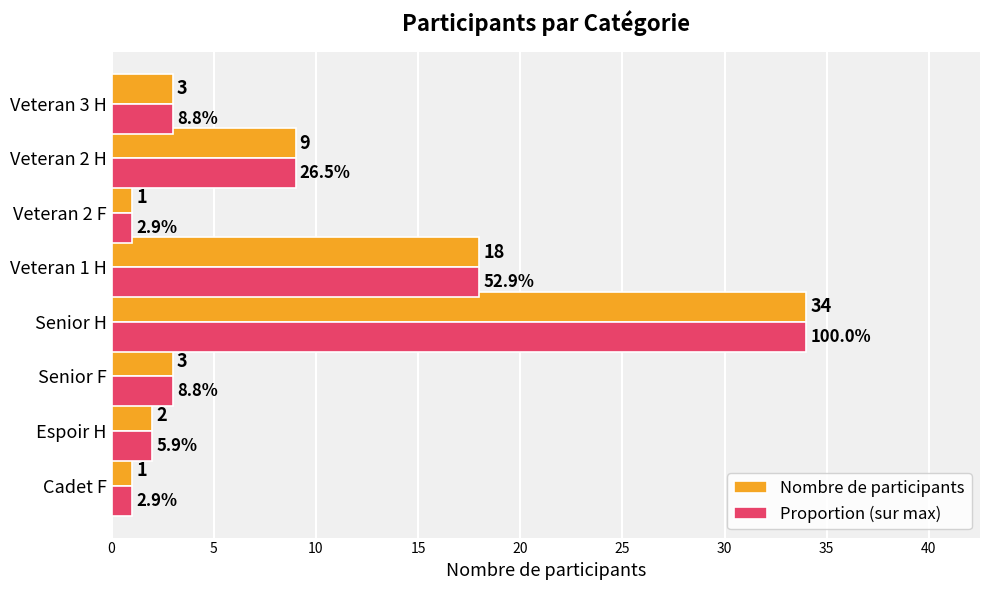

At how many categories does at least one series exceed 10?

2